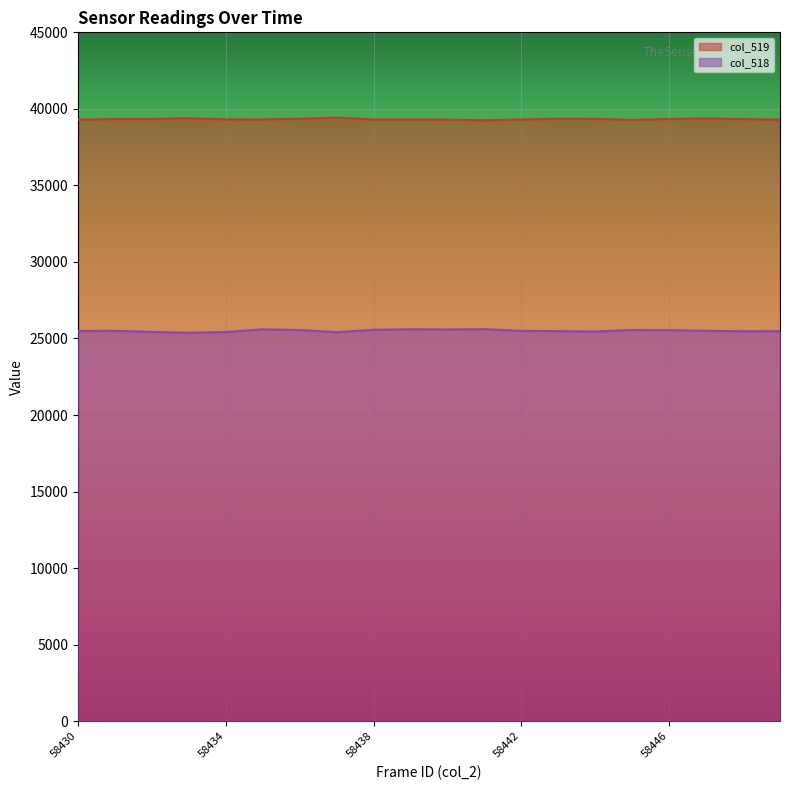

What is the sum of the col_519 values at 58443 and 58449?

78659